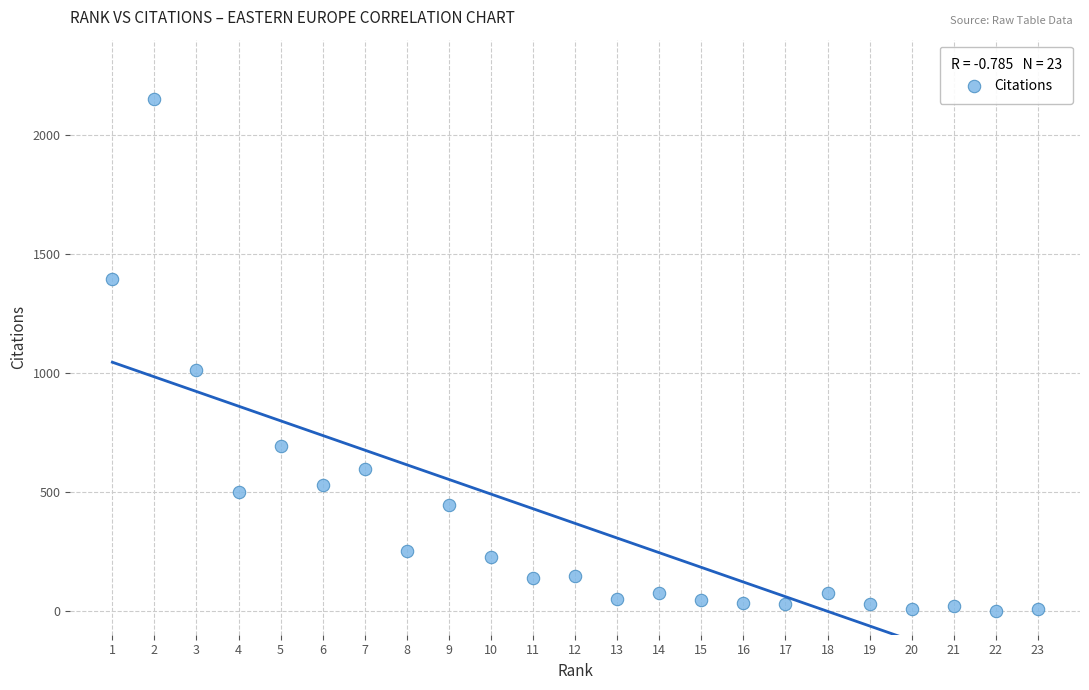

What is the range of X values (max minus min)?

22